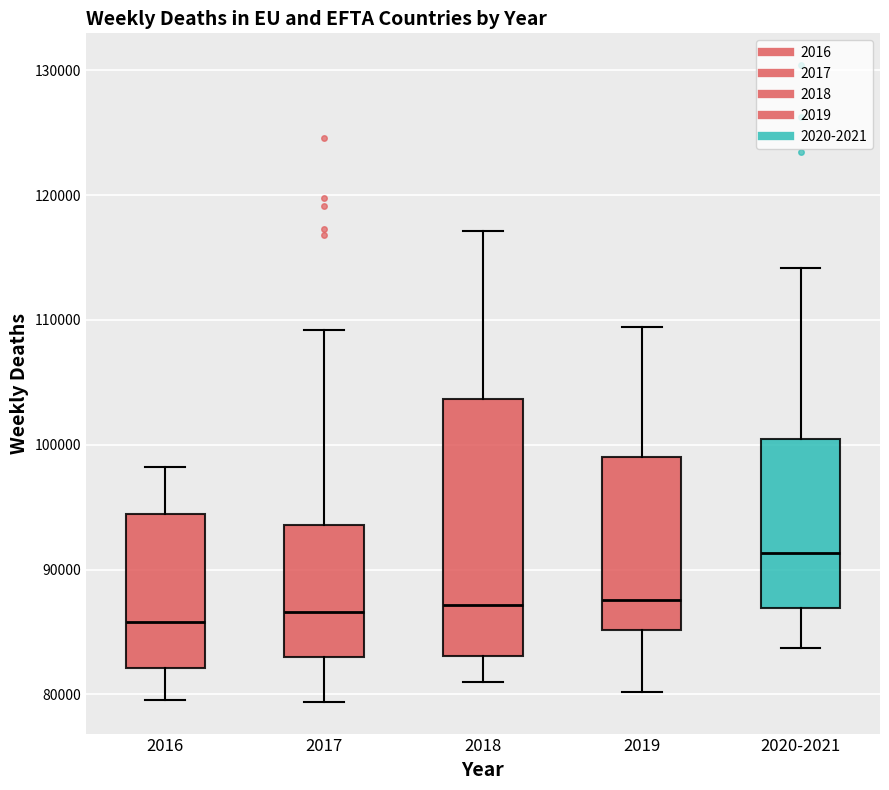

Where is the lower edge of the box for 2019 on the y-axis? The values are not printed on the chart, so give them approximately, as read against the axis.

85000